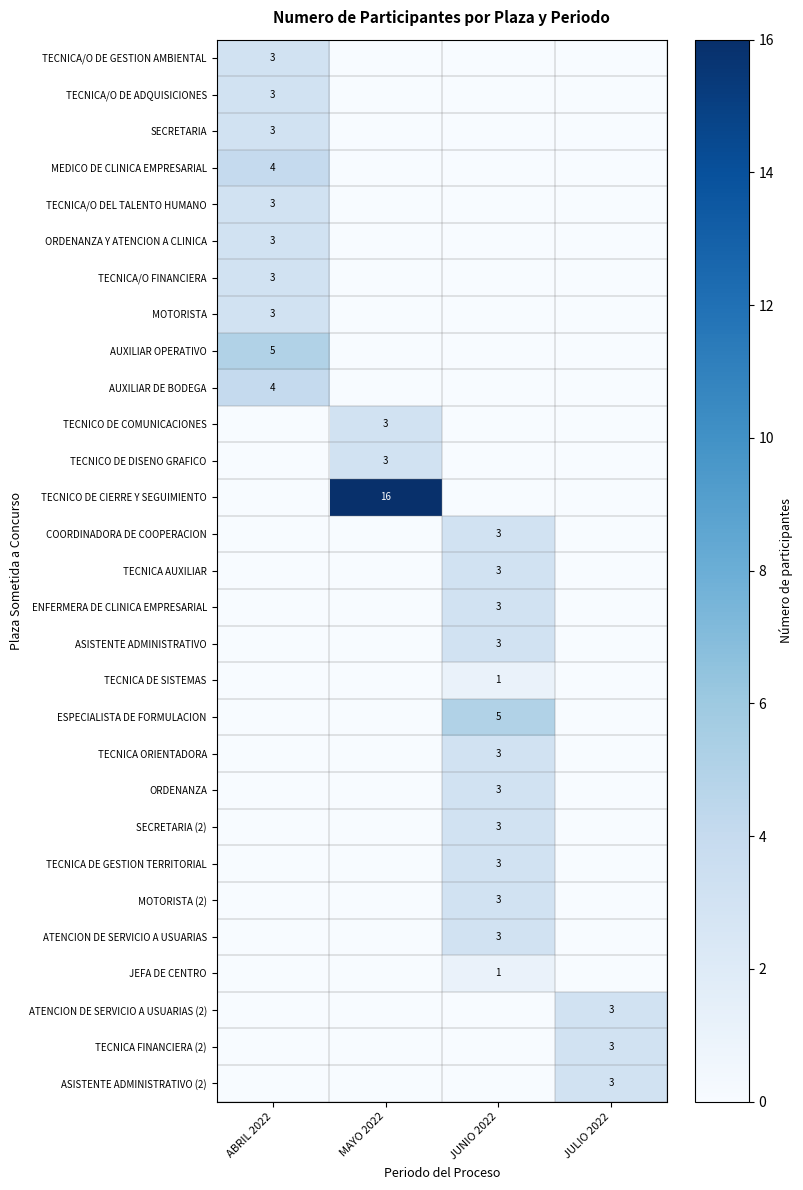

The value of MOTORISTA (2) at JUNIO 2022 is 3. True or false?

True